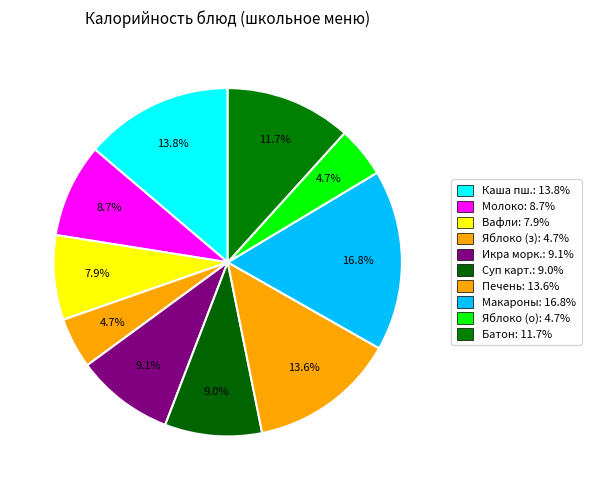

Count the number of slices in the pie.

10